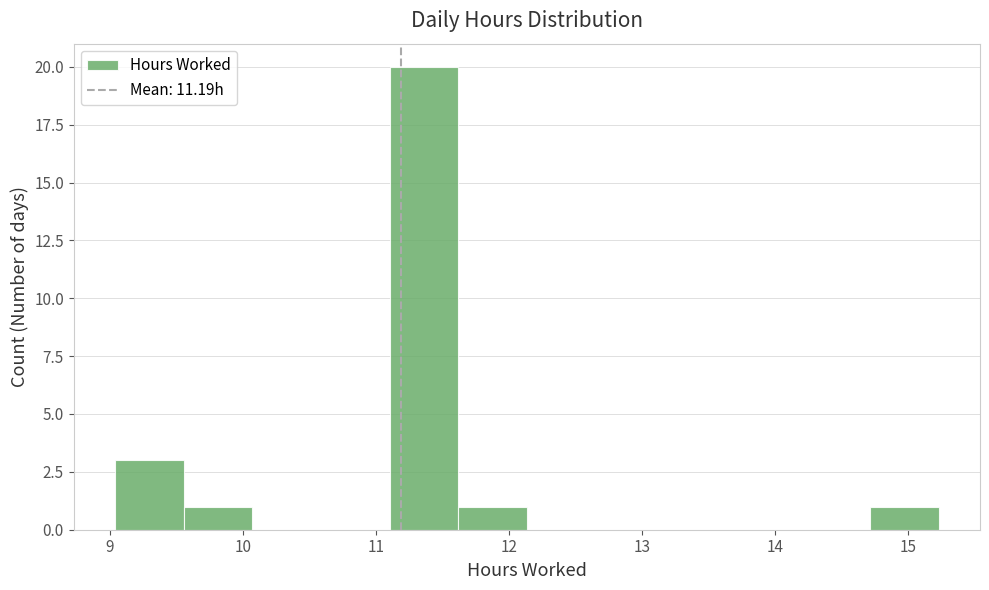

Reading left to right, list every bar in this chart as the range it spans on the x-axis followed by its height. Neither the bar edges nor the heights are printed on the chart, so give them approximately, as read against the axes.

9.0 to 9.6: 3
9.6 to 10.1: 1
10.1 to 10.6: 0
10.6 to 11.1: 0
11.1 to 11.6: 20
11.6 to 12.1: 1
12.1 to 12.7: 0
12.7 to 13.2: 0
13.2 to 13.7: 0
13.7 to 14.2: 0
14.2 to 14.7: 0
14.7 to 15.2: 1